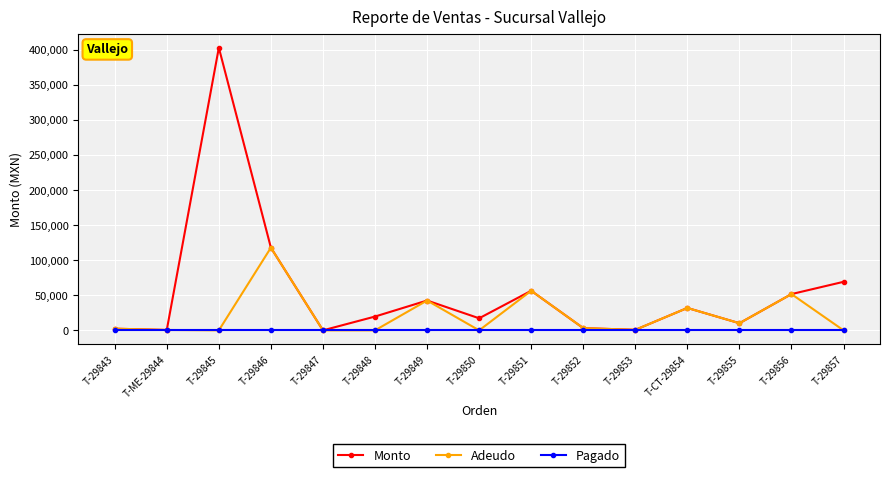

What are all the series names shown in the legend?

Monto, Adeudo, Pagado